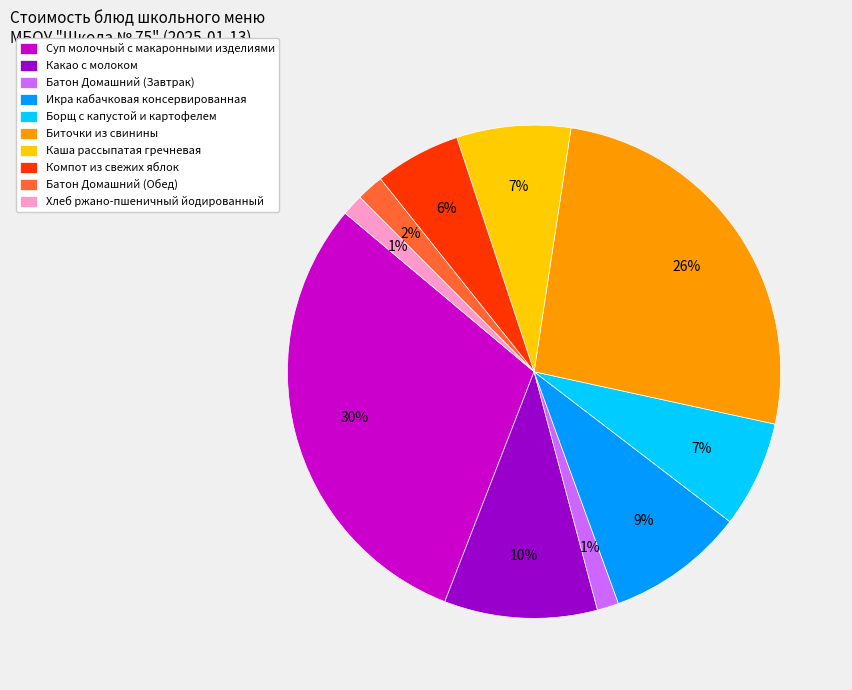

How many slices are in this pie chart?

10